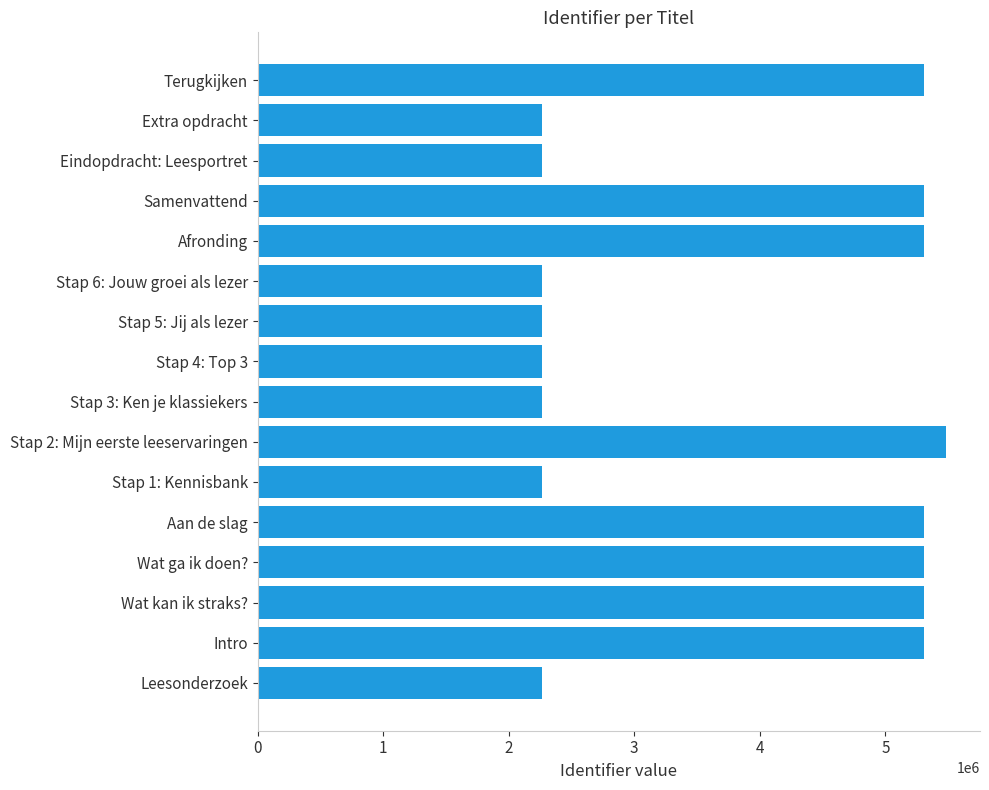

Which label corresponds to the largest value in the chart?

Stap 2: Mijn eerste leeservaringen